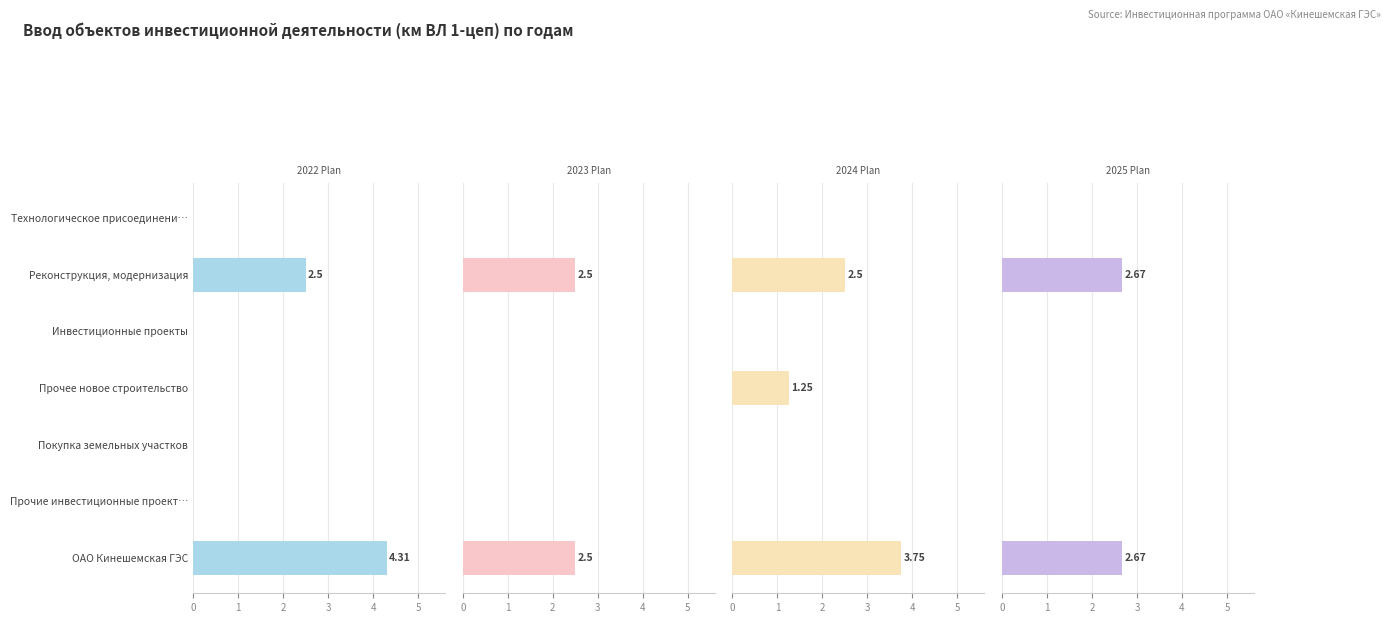

Is it true that 2024 Plan (км ВЛ 1-цеп) equals 2.4 at Инвестиционные проекты?

False